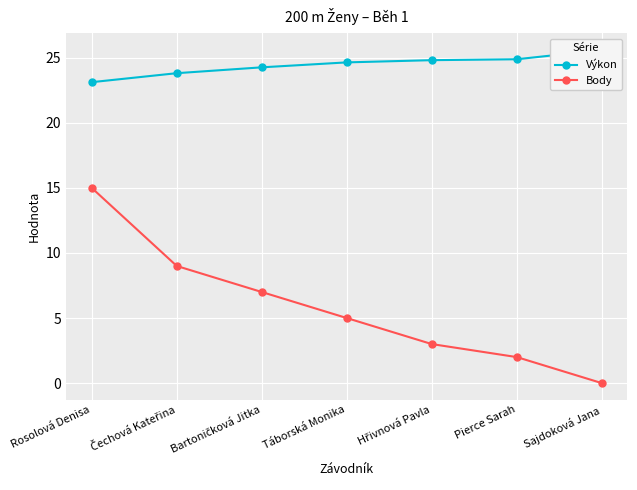

Is it true that Body equals 3.0 at Hřivnová Pavla?

True